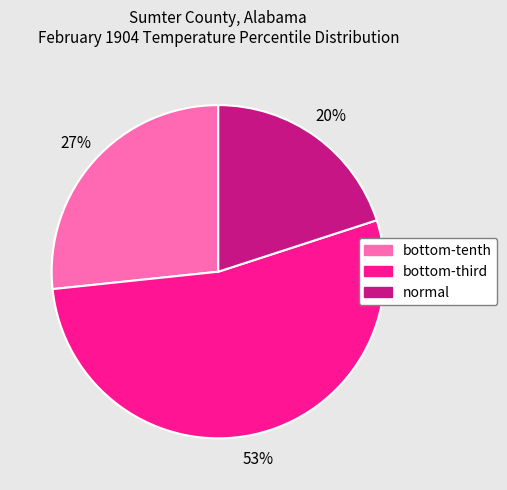

Rank the categories by value from highest to lowest.

bottom-third, bottom-tenth, normal